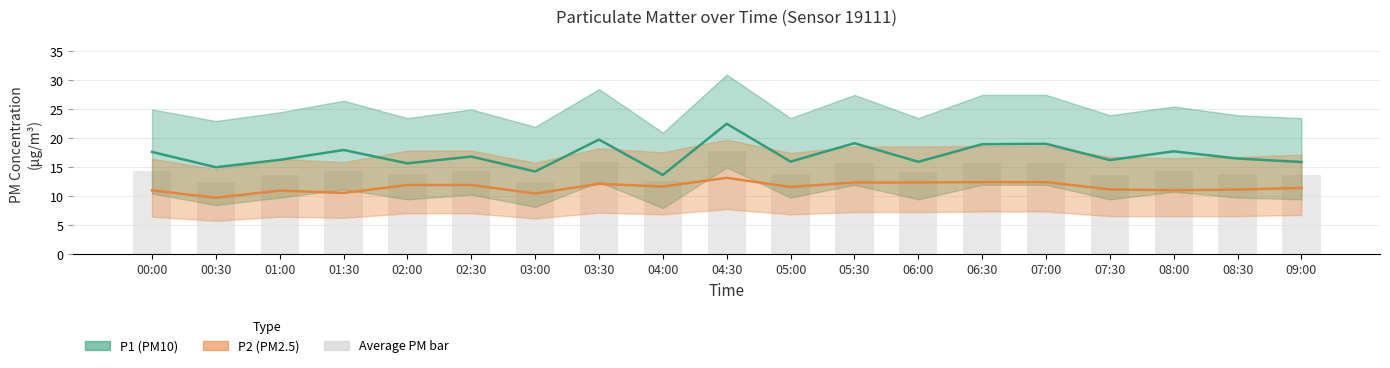

At which category is the sum across all series the highest?

04:30